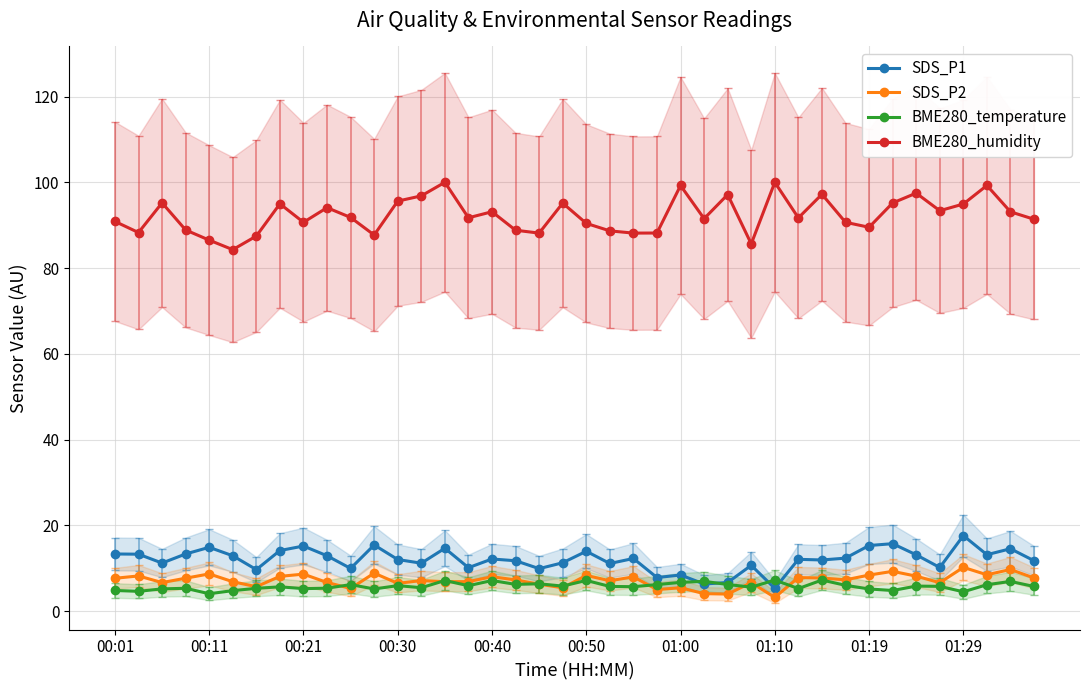

What is the maximum value for SDS_P1?

17.6